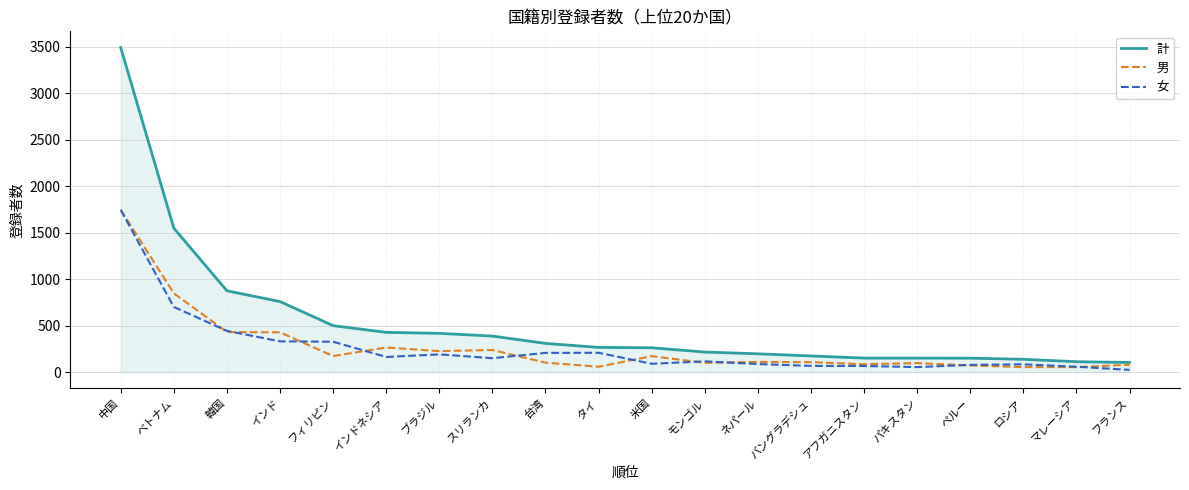

Which series has the largest range (max minus min)?

計